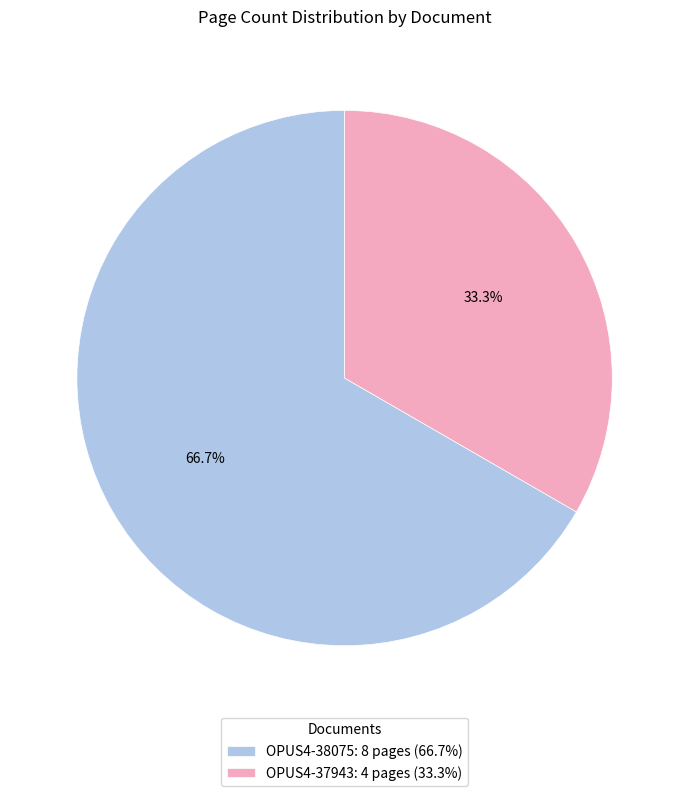

True or false: OPUS4-38075 accounts for 67% of the total.

True